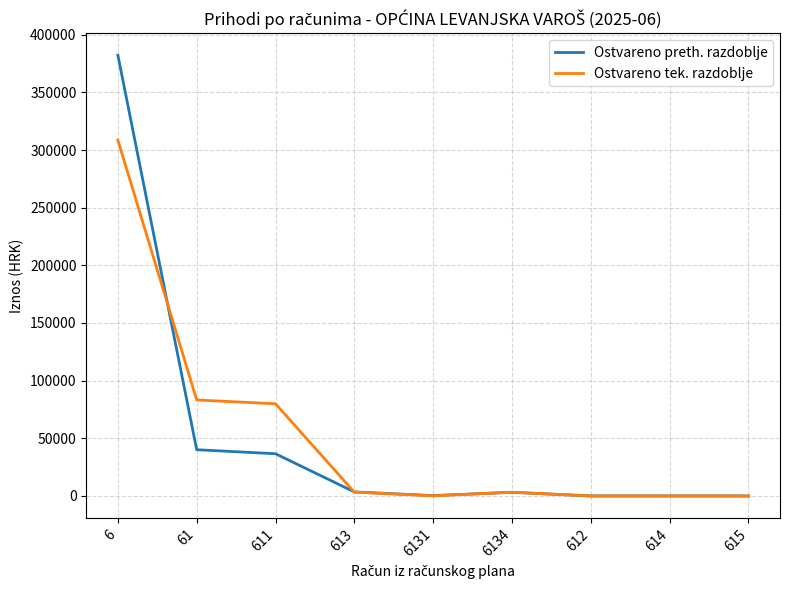

At which category is the sum across all series the highest?

6